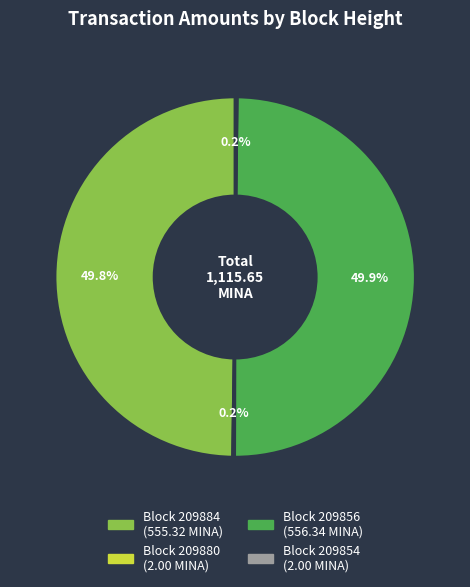

Which category has the biggest portion of the pie?

209856